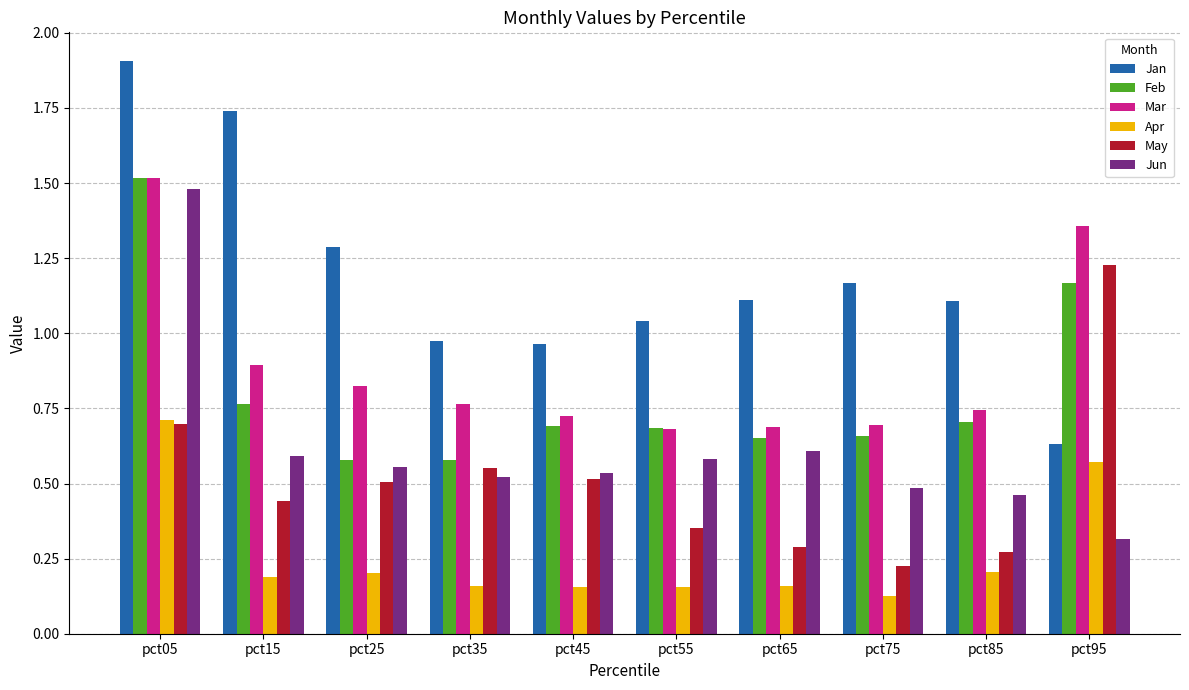

At how many categories does at least one series exceed 1?

8